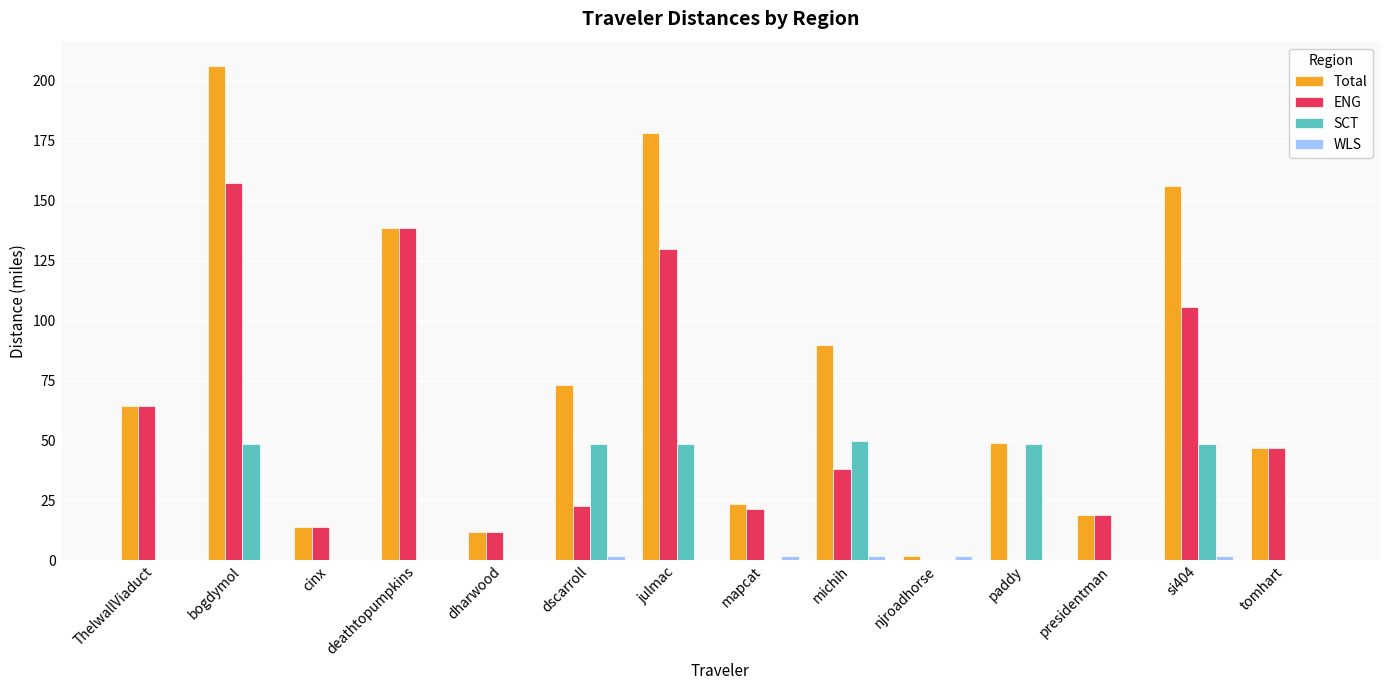

What is the maximum value shown in the chart?

206.1